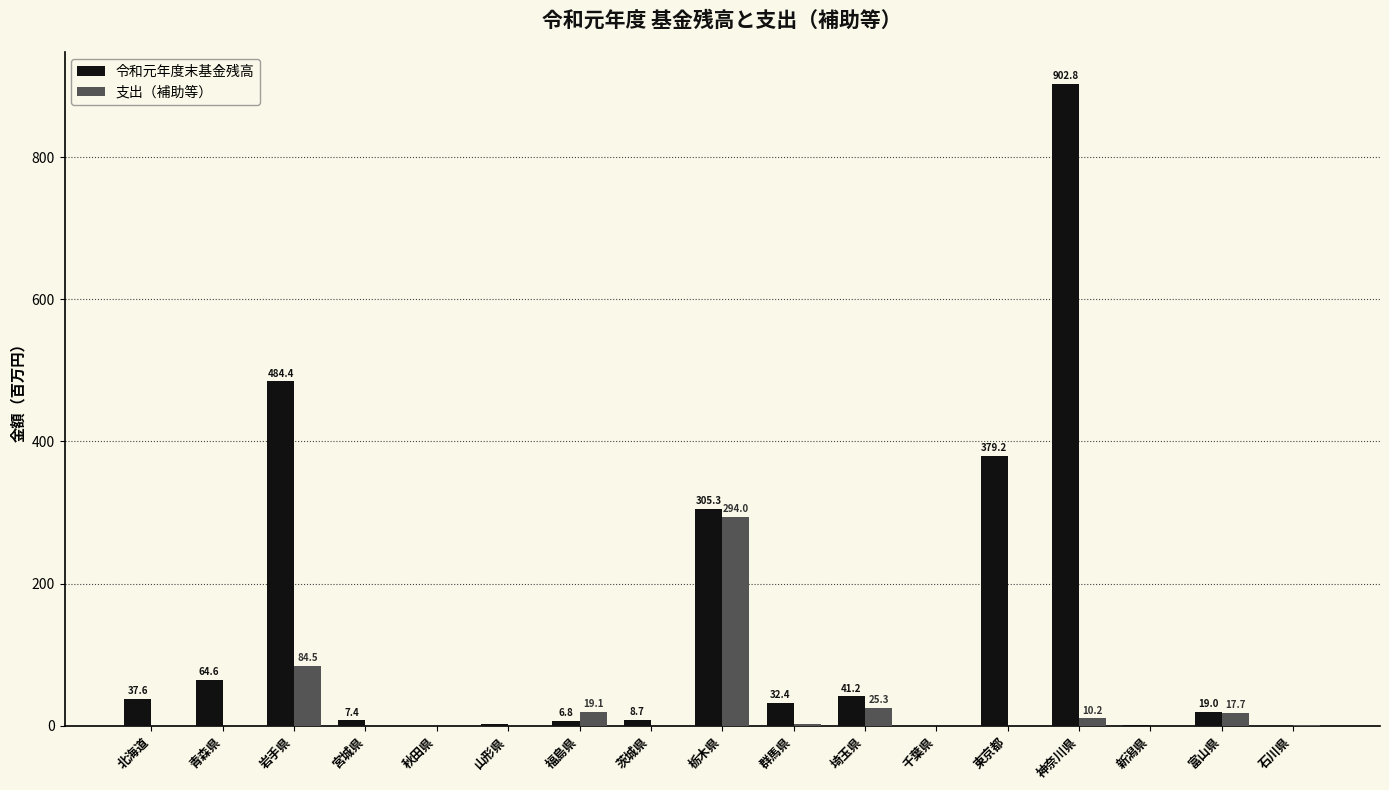

At which label is 支出（補助等） closest to 146?

岩手県